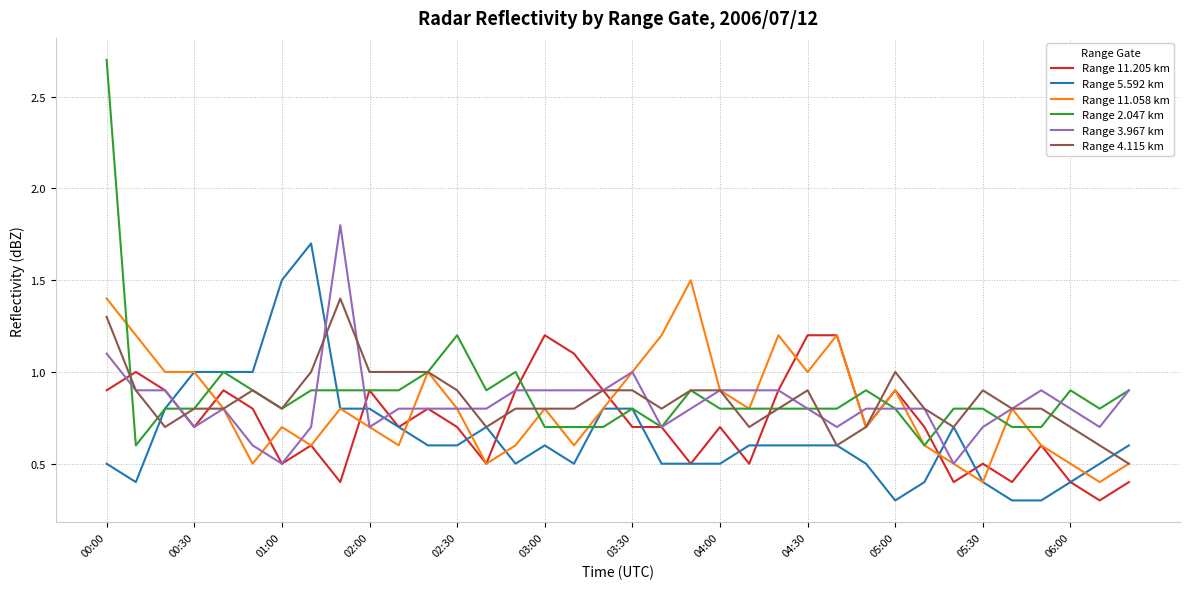

Which series has the widest spread of values?

Range 2.047 km